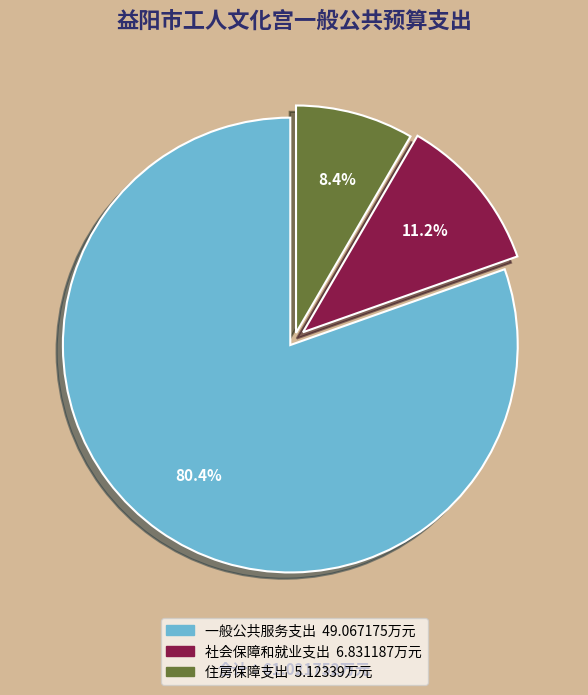

The 一般公共服务支出 slice represents 80% of the pie. True or false?

True